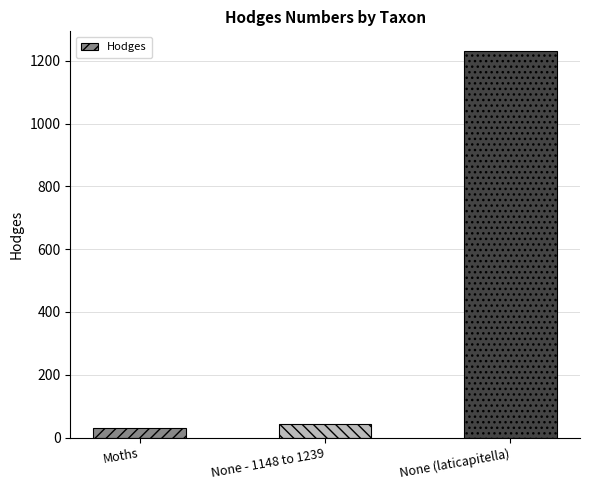

What is the difference between the maximum and minimum values?

1203.0